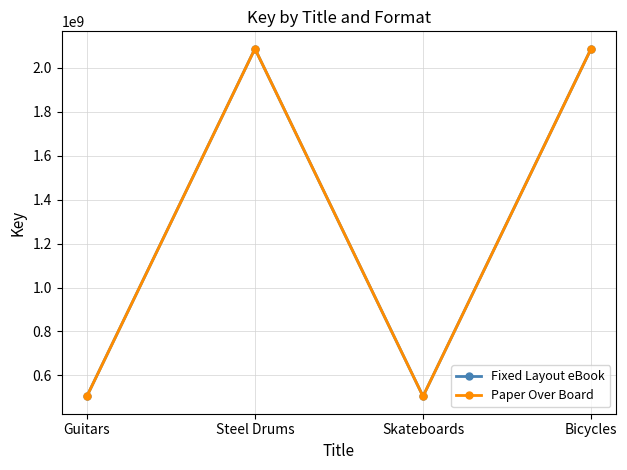

At how many categories does at least one series exceed 1717733546?

2